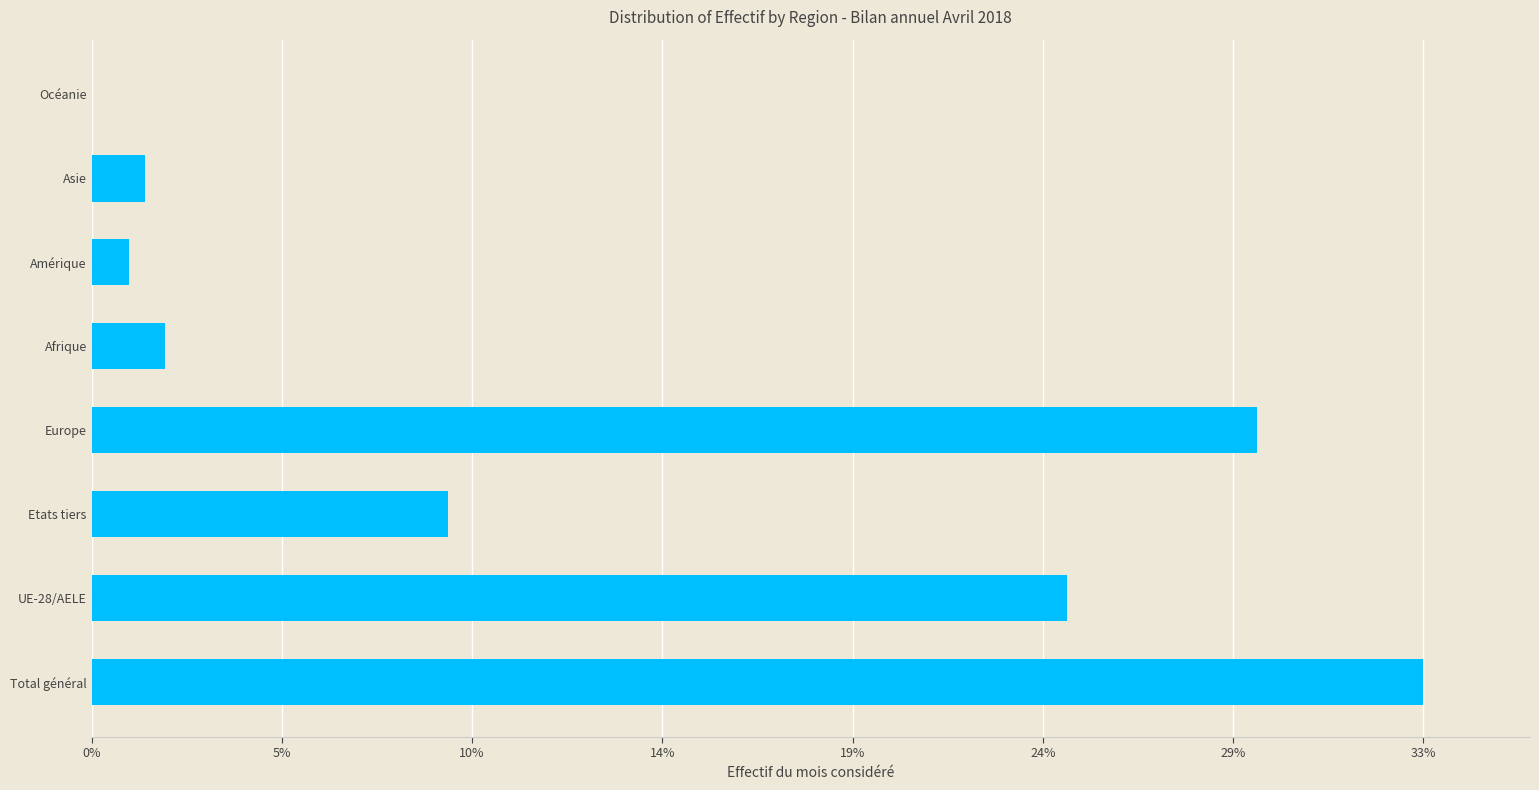

How many values exceed 18751?

3